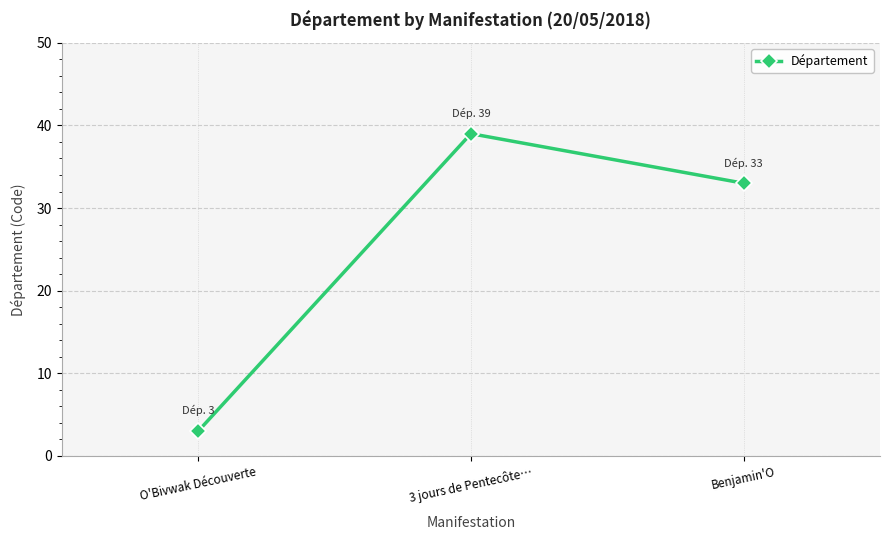

What is the label of the 2nd point from the right?

3 jours de Pentecôte…